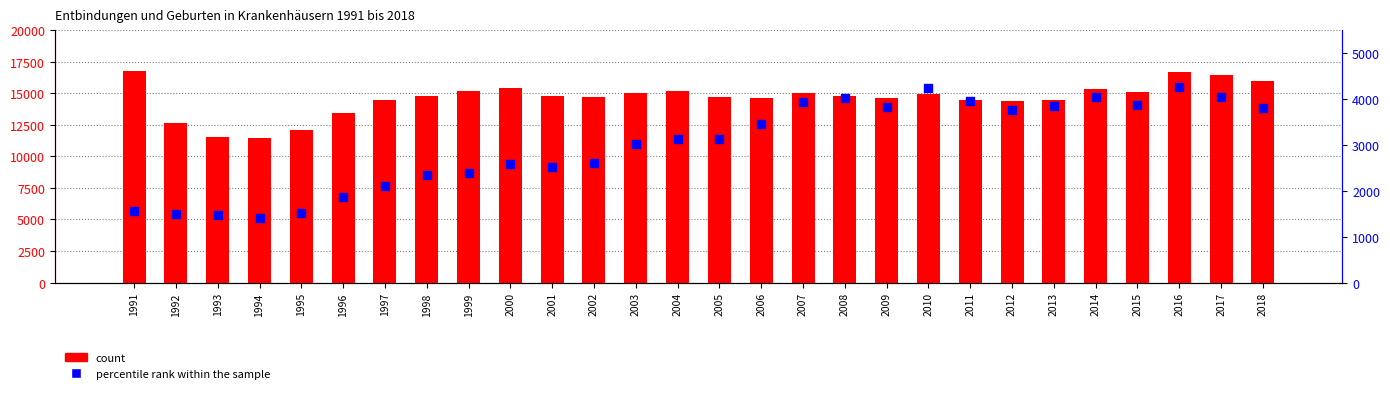

Which series has the largest total across all categories?

count